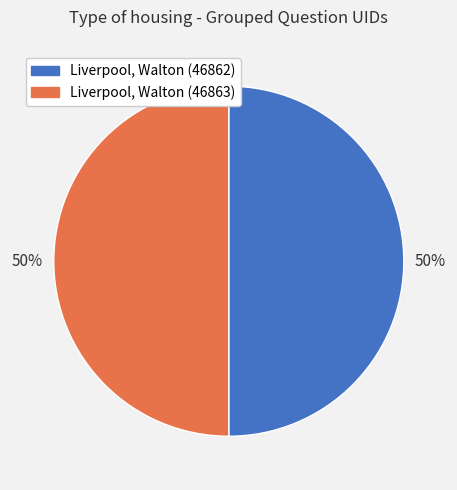

Do Liverpool, Walton (46863) and Liverpool, Walton (46862) together represent more than half of the pie?

Yes